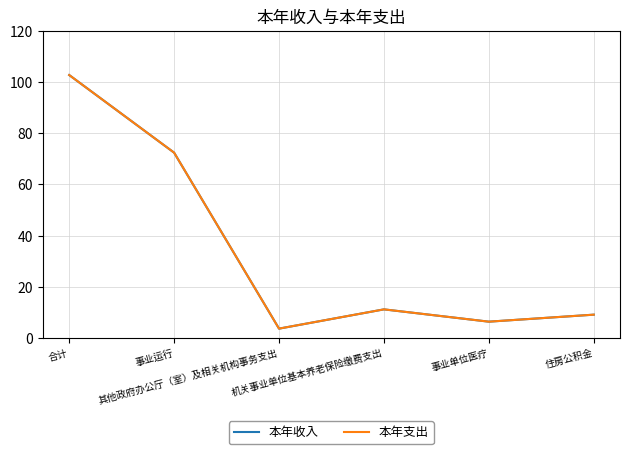

In 本年支出, how many points are higher than both neighbors (excluding endpoints)?

1